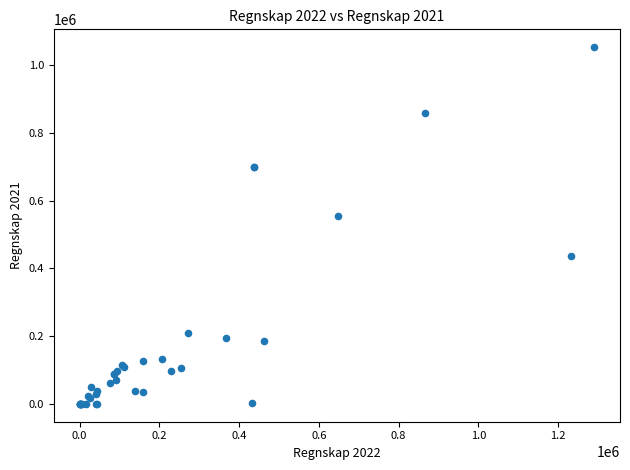

What Y value in the scatter plot is closest to 526632?

556075.2